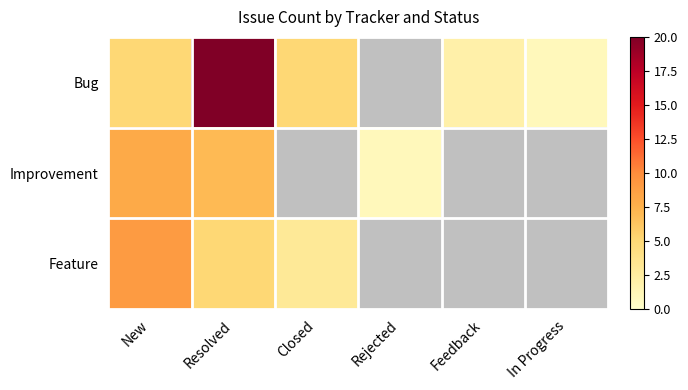

Is the value of Improvement at New greater than the value of Feature at Feedback?

No